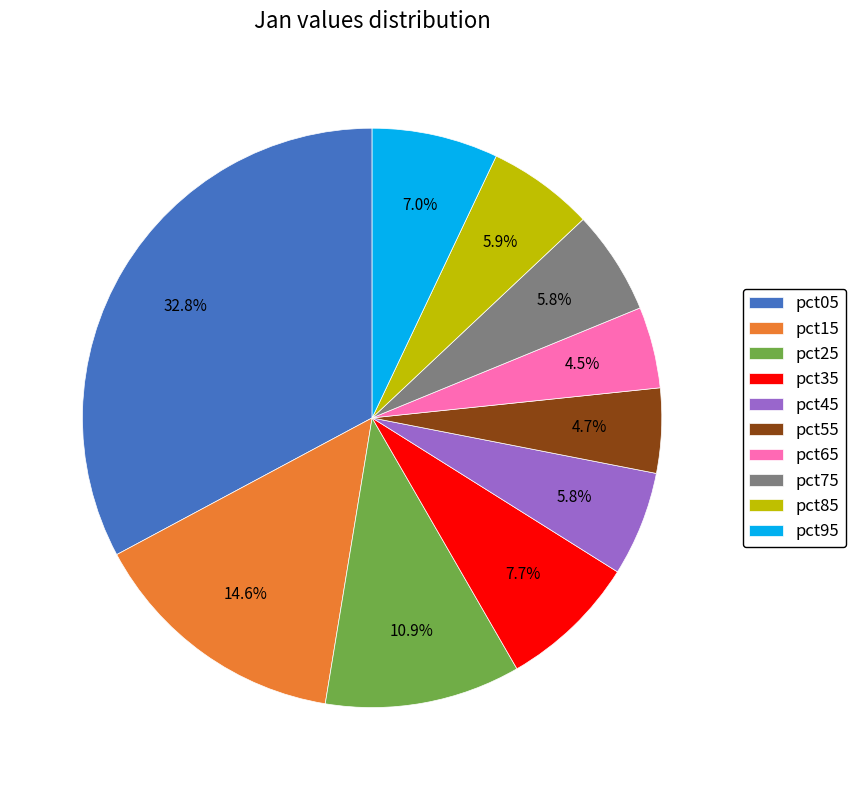

True or false: pct25 accounts for 11% of the total.

True